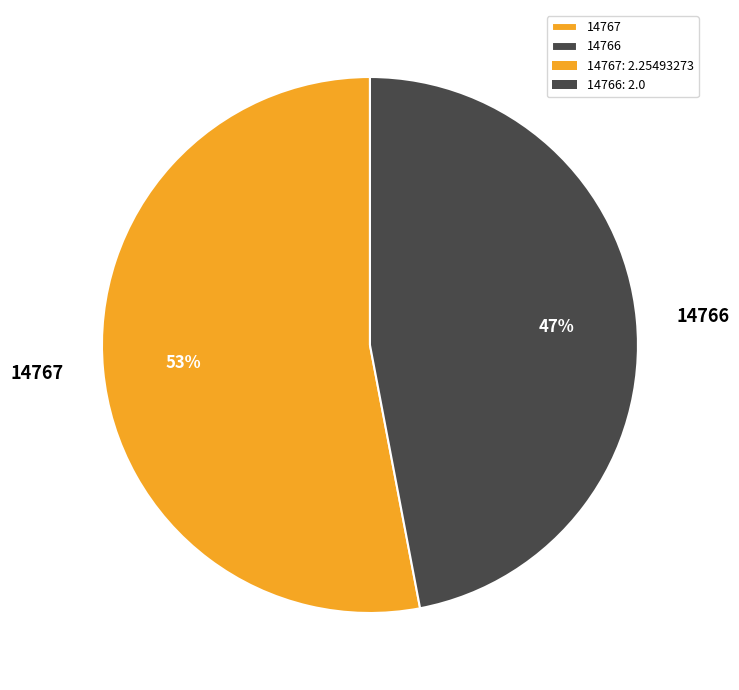

What percentage is the 14767 slice, to the nearest percent?

53%